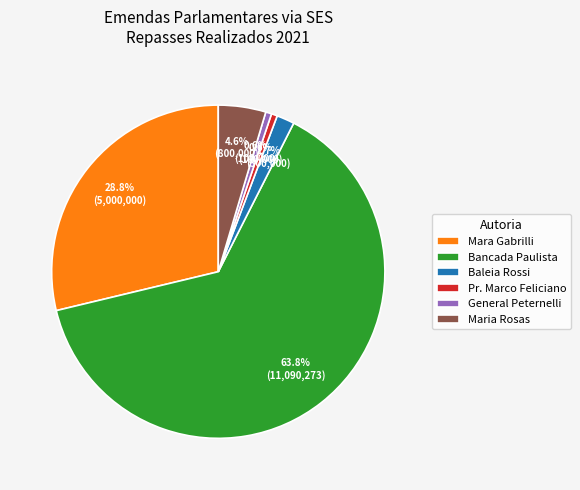

Between Maria Rosas and Pr. Marco Feliciano, which is larger?

Maria Rosas